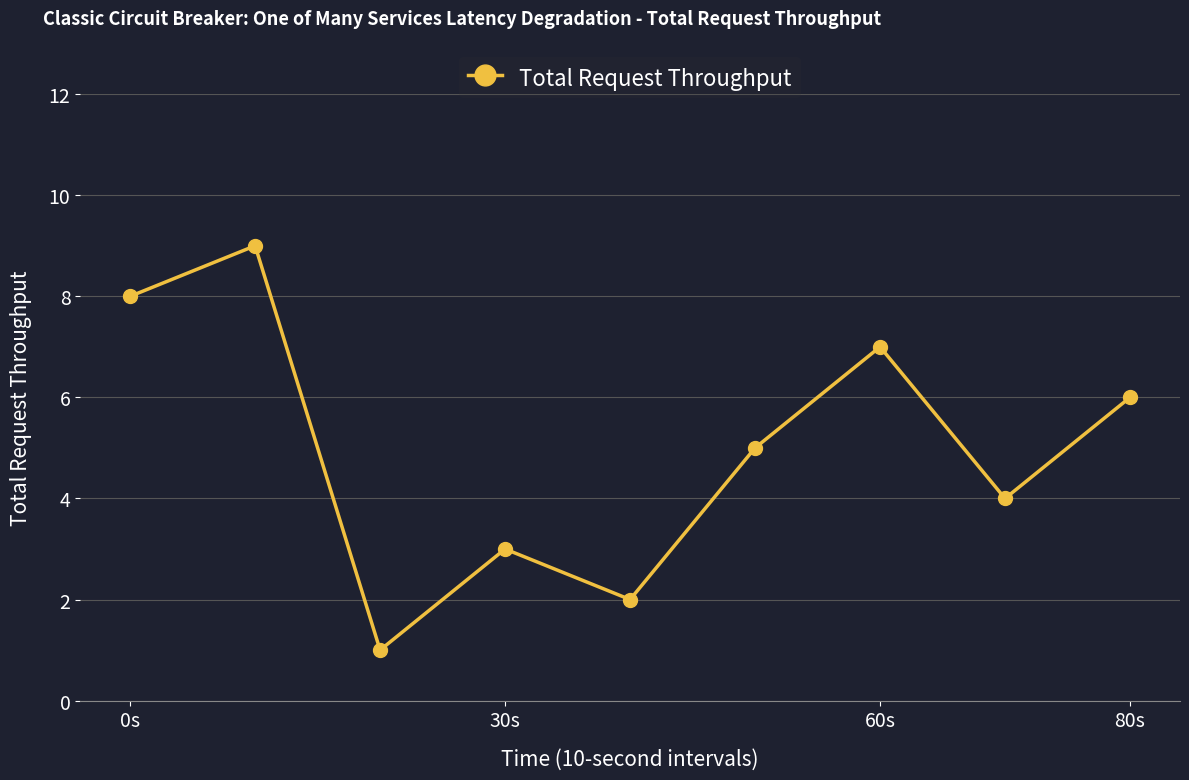

True or false: there are more than 1 points higher than both neighbors.

True